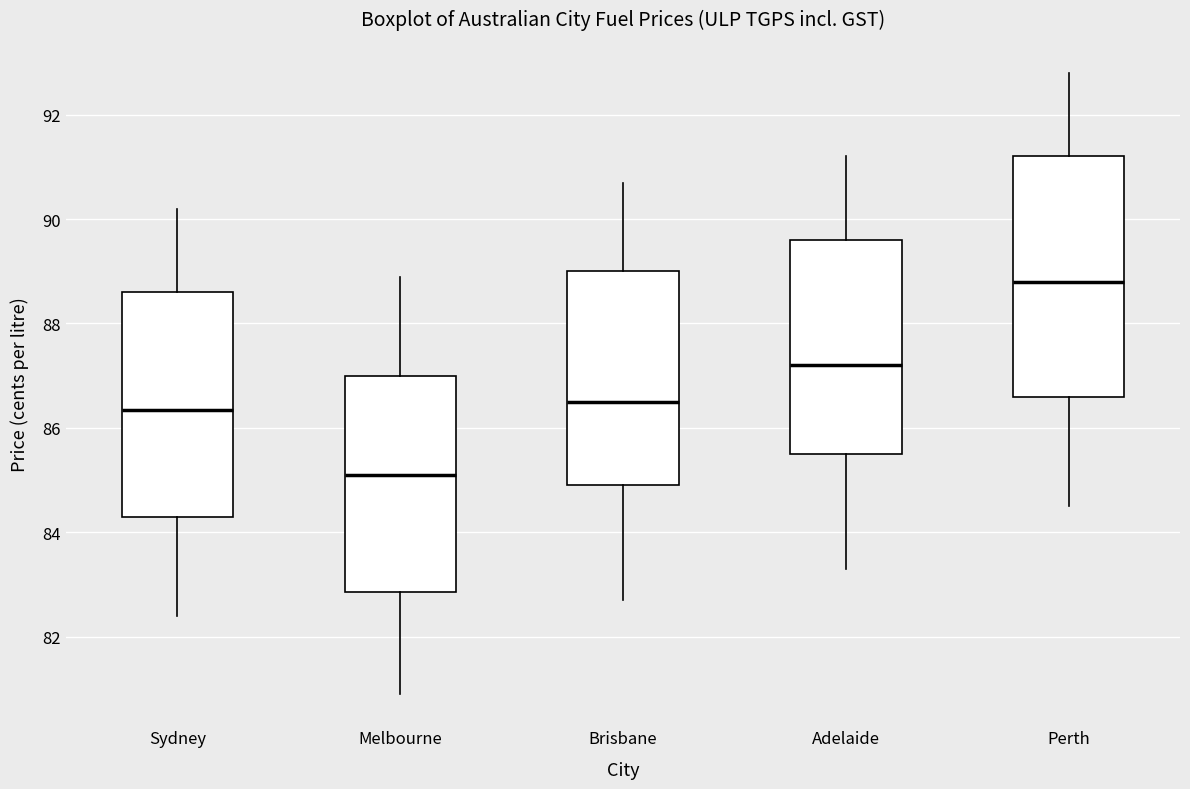

Reading left to right, read every box against the y-axis: the position of its median line, the range the box covers, and the ends of its whiskers. The values are not printed on the chart, so give them approximately, as read against the axis.

Sydney: median 86.4, box 84.4 to 88.6, whiskers 82.4 to 90.2
Melbourne: median 85.2, box 82.8 to 87.0, whiskers 81.0 to 89.0
Brisbane: median 86.6, box 85.0 to 89.0, whiskers 82.8 to 90.8
Adelaide: median 87.2, box 85.6 to 89.6, whiskers 83.4 to 91.2
Perth: median 88.8, box 86.6 to 91.2, whiskers 84.6 to 92.8